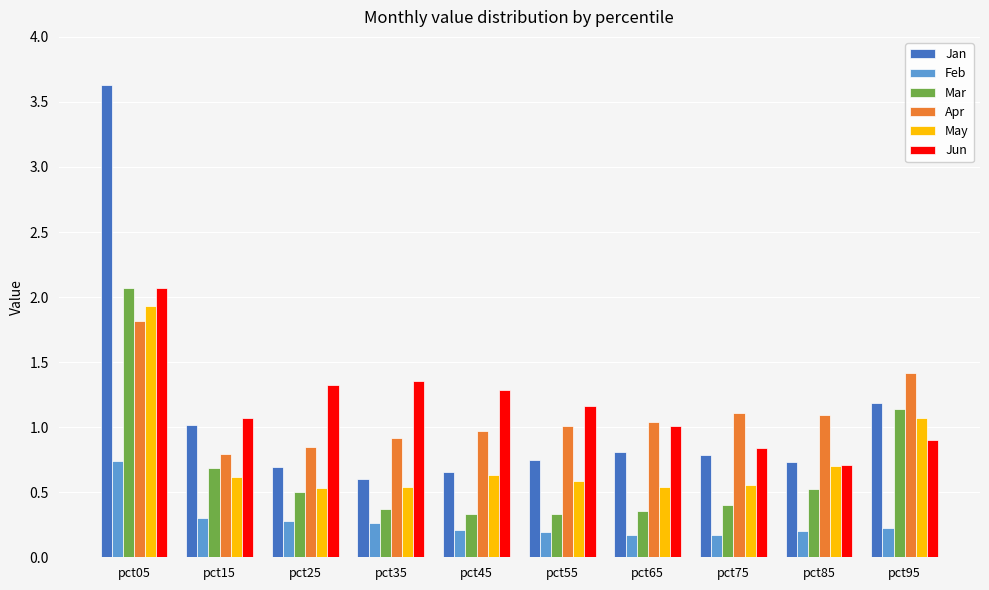

The Apr series shows 1.3 at pct15. True or false?

False